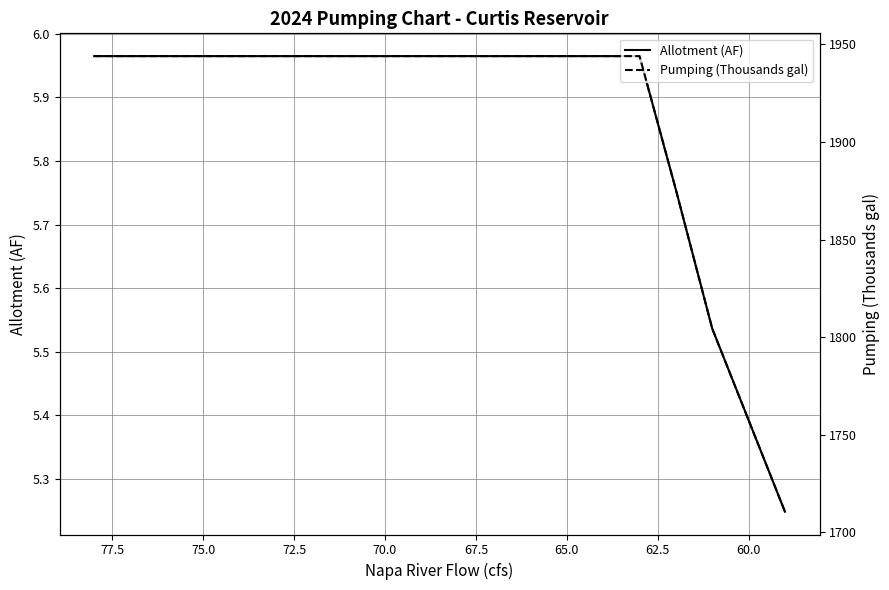

Reading left to right, transcribe all the data shown in this chart.

Allotment (AF): 6.0	6.0	6.0	6.0	6.0	6.0	6.0	6.0	6.0	6.0	6.0	6.0	6.0	6.0	6.0	6.0	5.8	5.5	5.4	5.2
Pumping (Thousands gal): 1944.0	1944.0	1944.0	1944.0	1944.0	1944.0	1944.0	1944.0	1944.0	1944.0	1944.0	1944.0	1944.0	1944.0	1944.0	1944.0	1875.5	1804.3	1757.4	1710.4